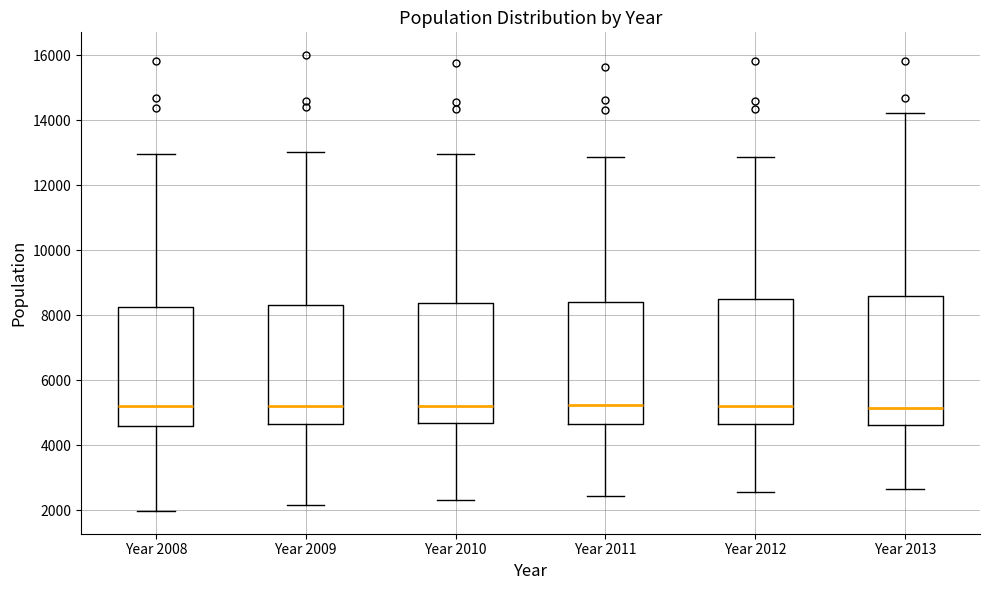

Reading left to right, transcribe this box plot: for each box, give where its median line is, the range the box spans, and where its two whiskers end, as read against the y-axis. The values are not printed on the chart, so give them approximately, as read against the axis.

Year 2008: median 5200, box 4600 to 8200, whiskers 2000 to 13000
Year 2009: median 5200, box 4600 to 8400, whiskers 2200 to 13000
Year 2010: median 5200, box 4600 to 8400, whiskers 2400 to 13000
Year 2011: median 5200, box 4600 to 8400, whiskers 2400 to 12800
Year 2012: median 5200, box 4600 to 8600, whiskers 2600 to 12800
Year 2013: median 5200, box 4600 to 8600, whiskers 2600 to 14200